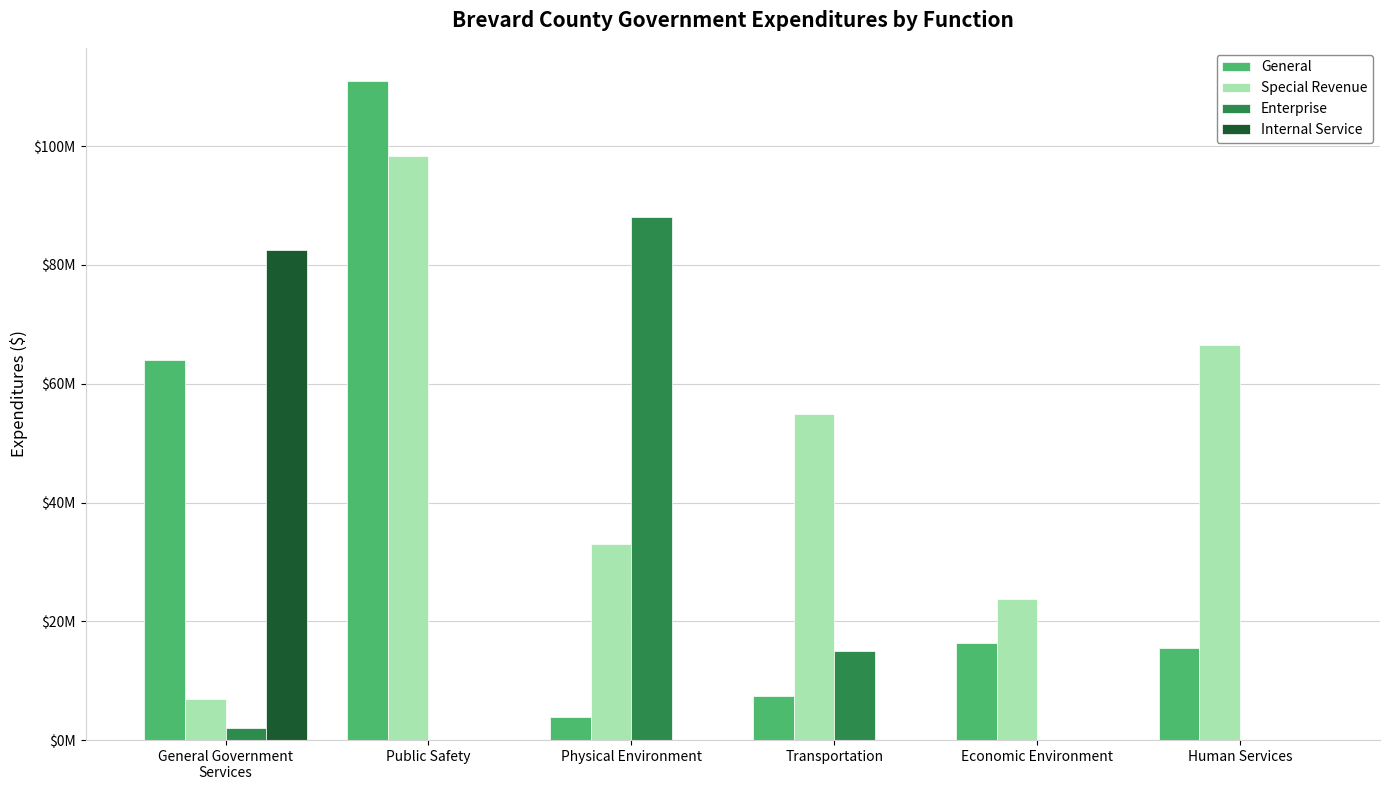

What is the sum of the Special Revenue values at General Government
Services and Human Services?

73360509